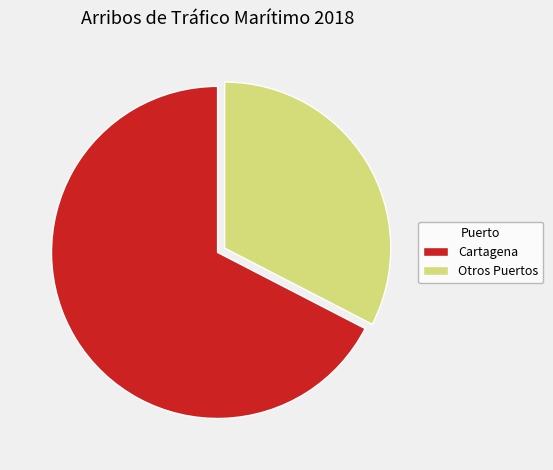

Which slice is the largest?

Cartagena